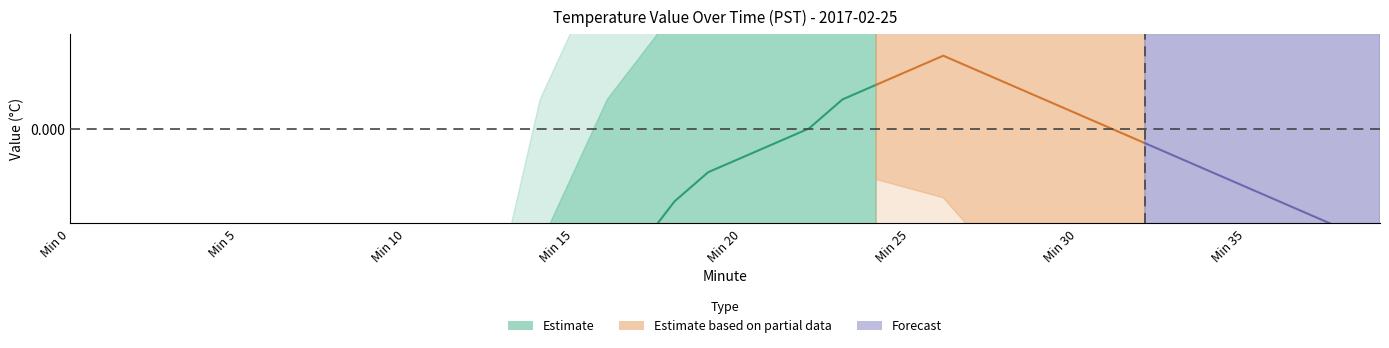

True or false: center has a value of -0.0 at 34.

True